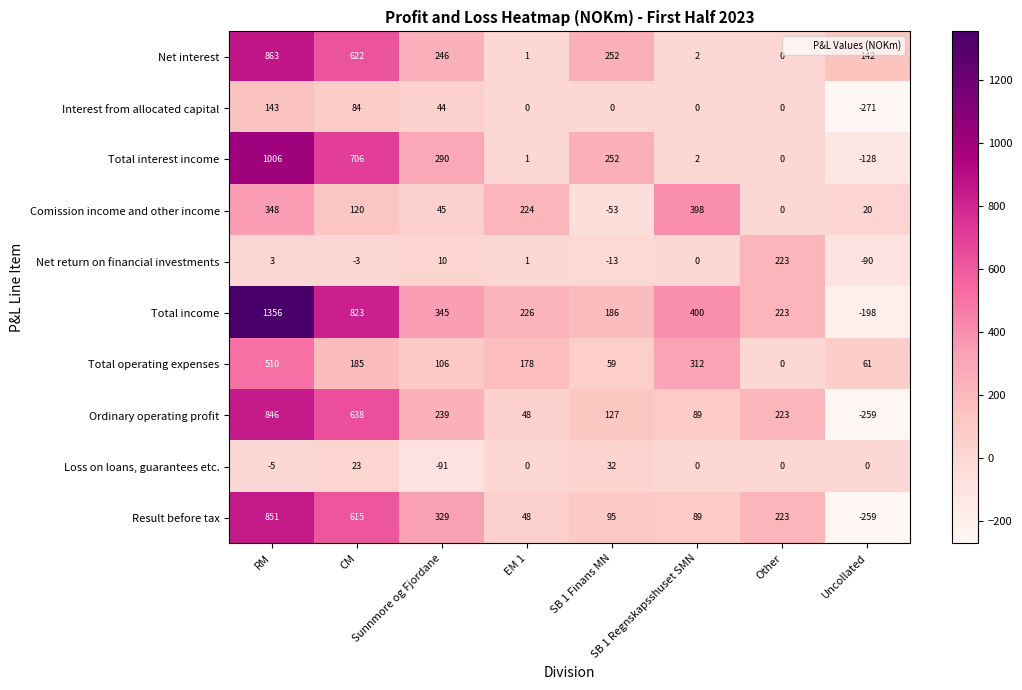

Count the number of data series in this chart.

10